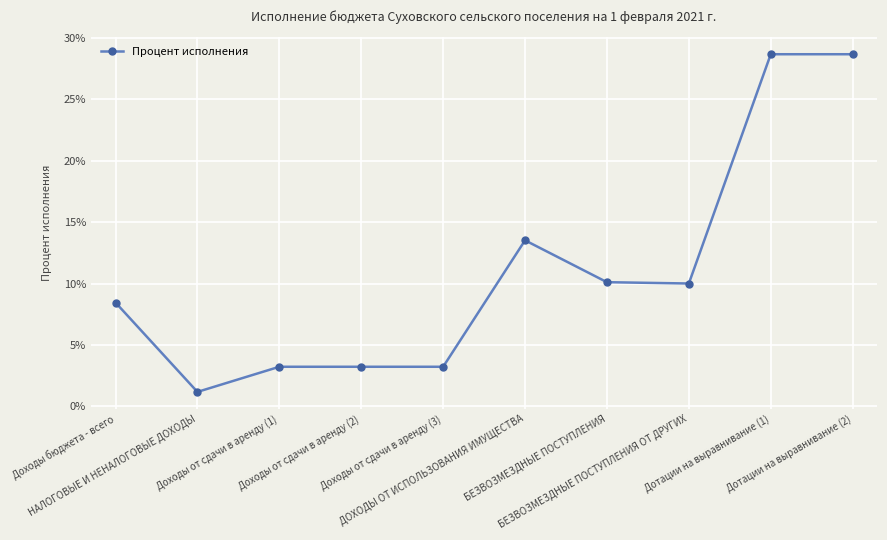

What is the value of the 7th point from the left?

0.1